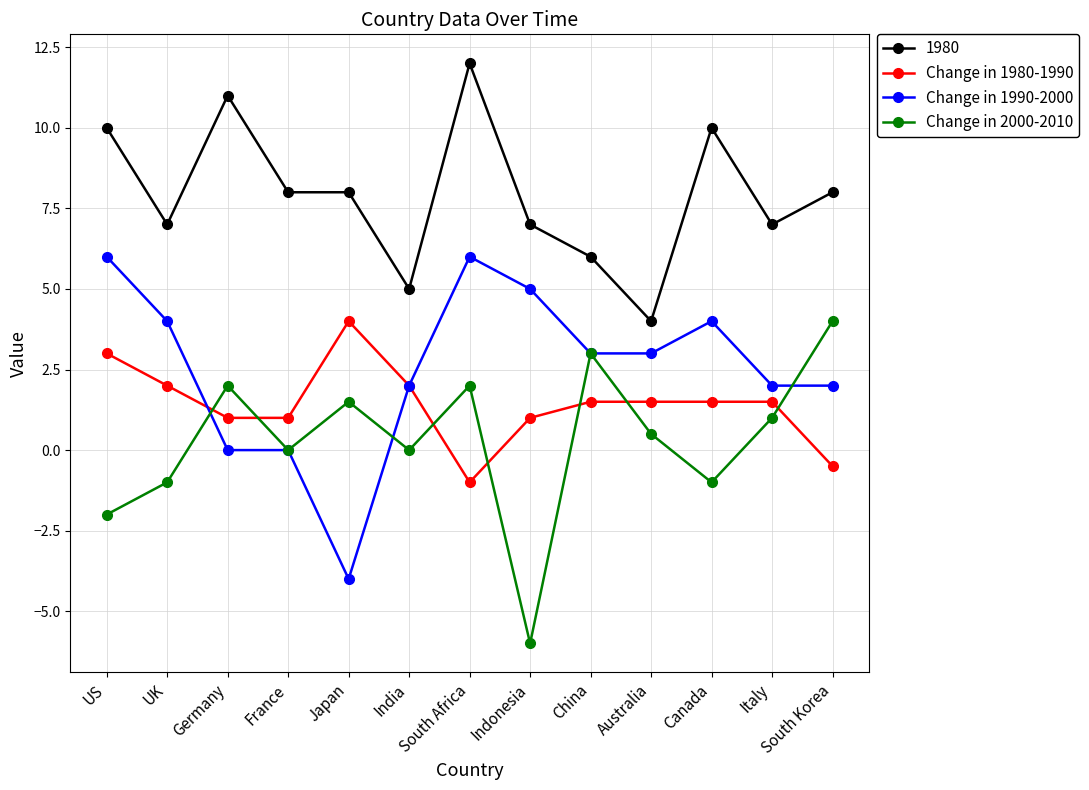

Where does the Change in 1990-2000 series first go above 3?

US